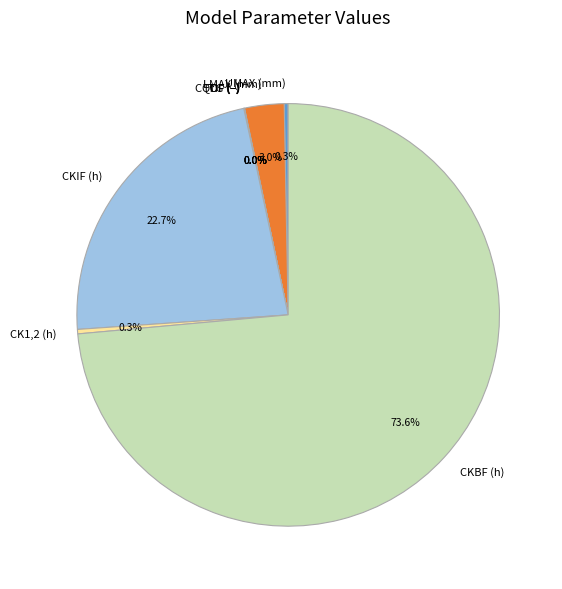

Which category has the biggest portion of the pie?

CKBF (h)